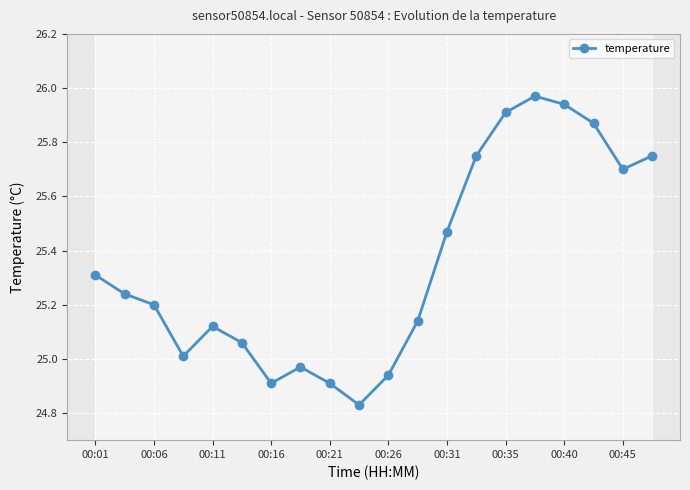

How many values are below 25?

5